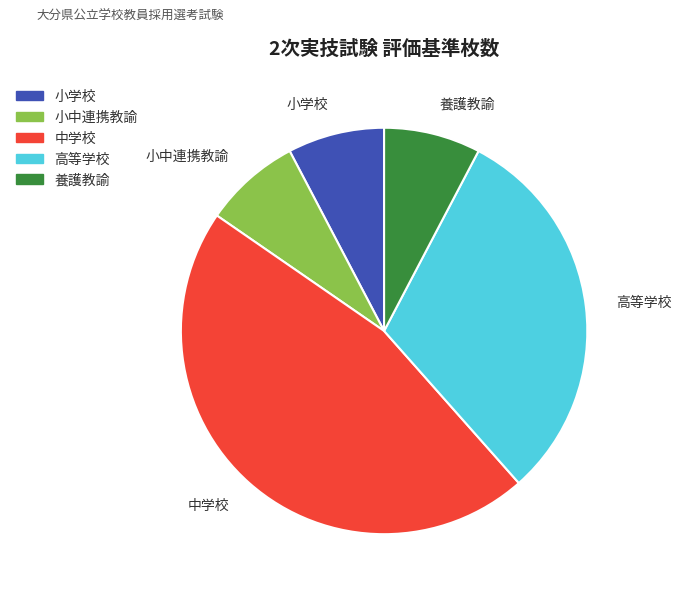

True or false: 小学校 accounts for 8% of the total.

True